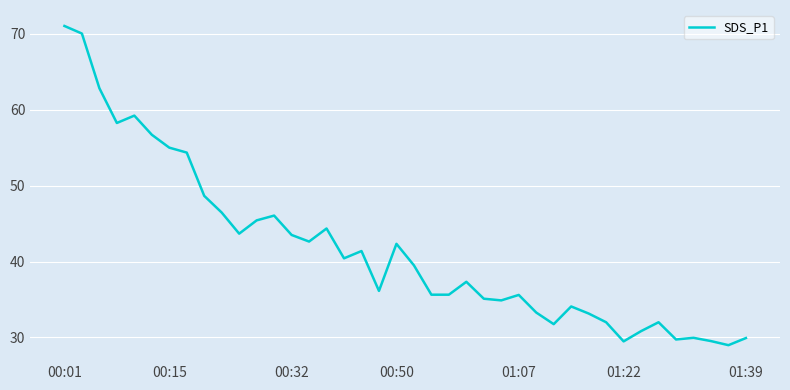

What is the smallest value displayed?

29.0